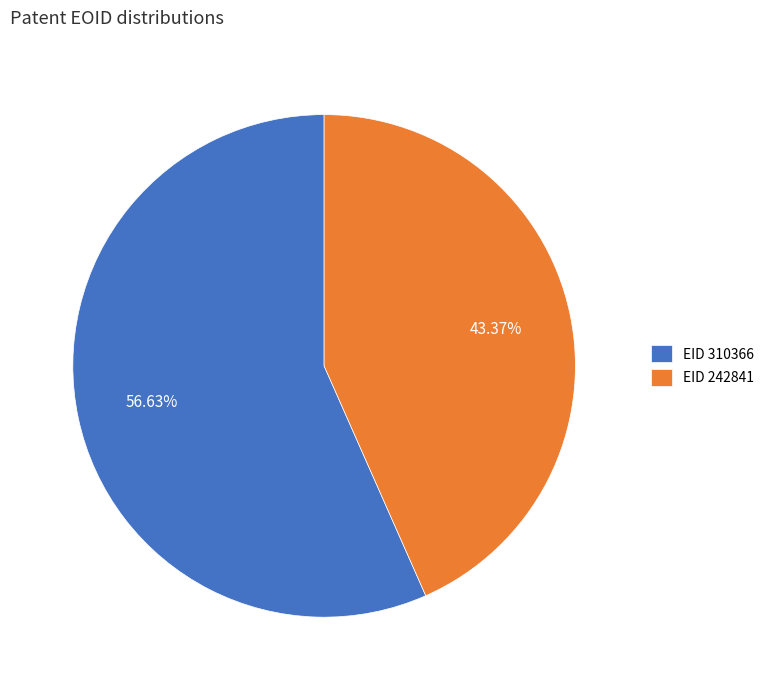

Which has a higher value, EID 242841 or EID 310366?

EID 310366